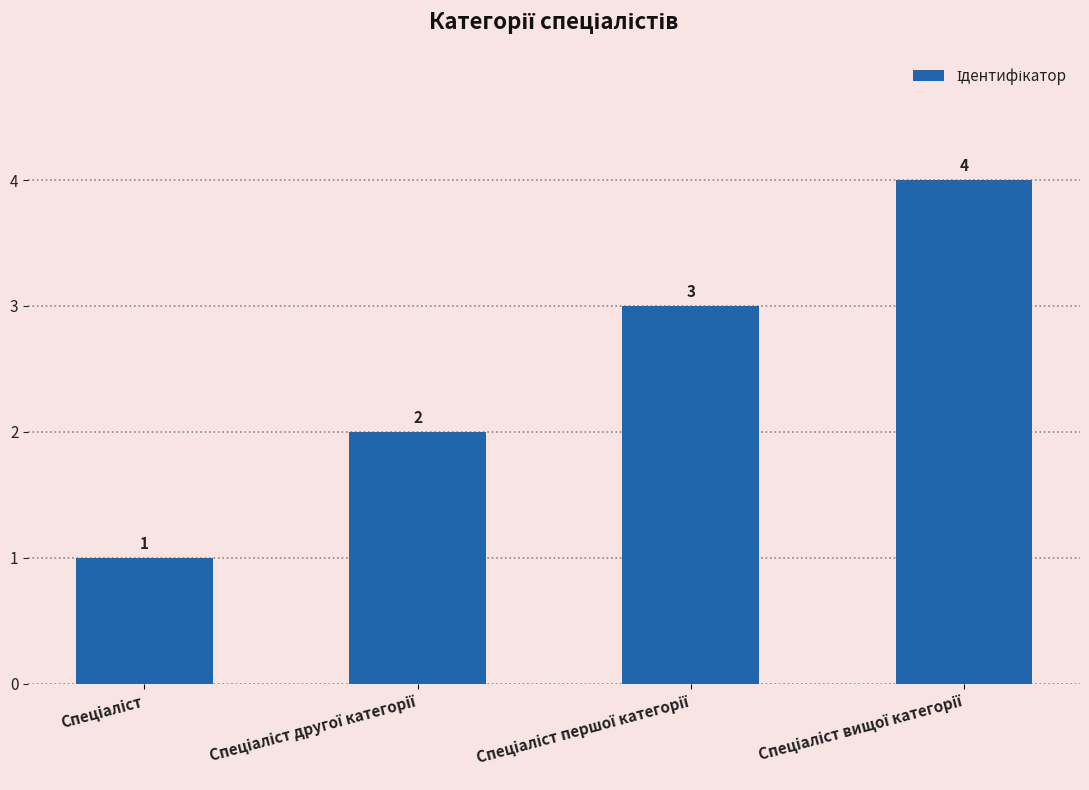

What is the sum of all values?

10